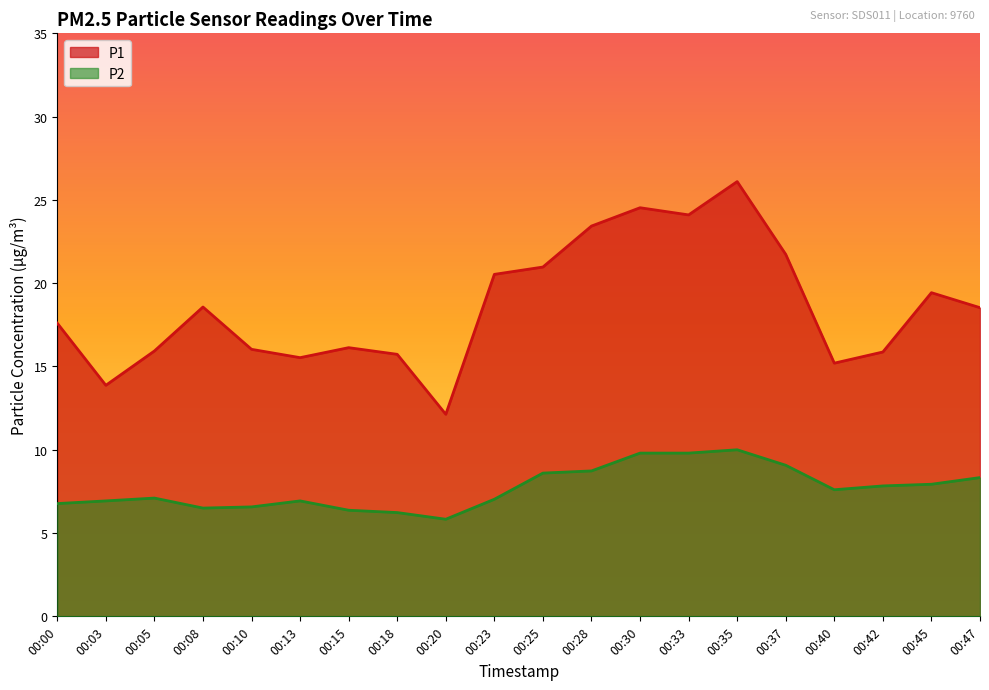

What is the value of the P2 point at the 15th from the left?

10.0